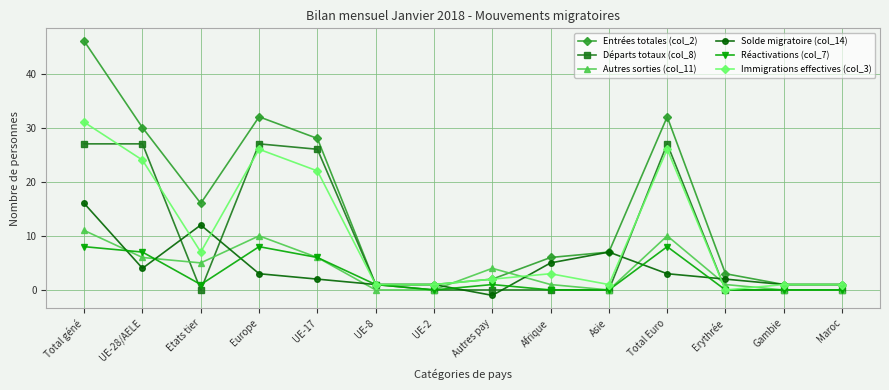

How many lines are shown in the chart?

6